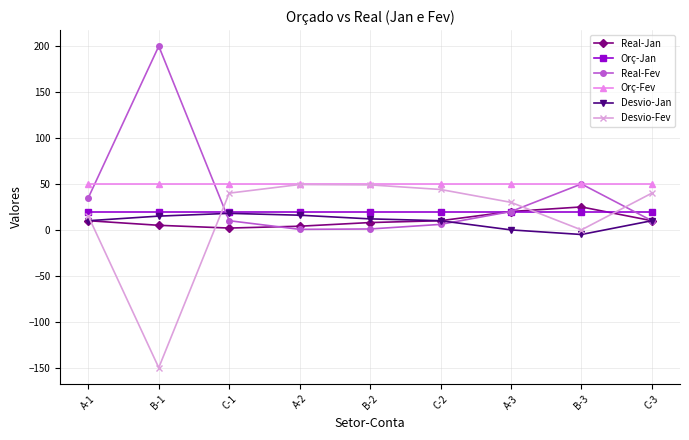

What is the difference between the highest and lowest values at A-1?

40.0